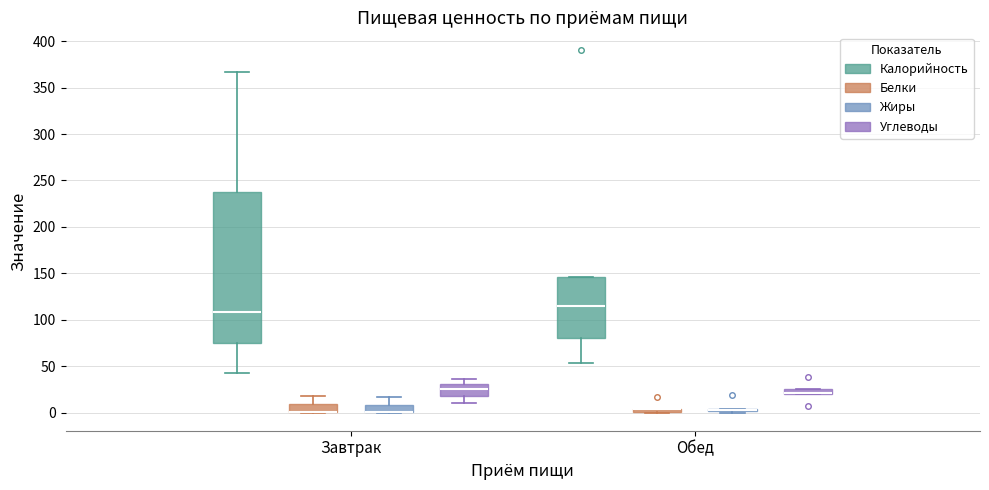

Where is the lower edge of the box for Обед (Углеводы) on the y-axis? The values are not printed on the chart, so give them approximately, as read against the axis.

20